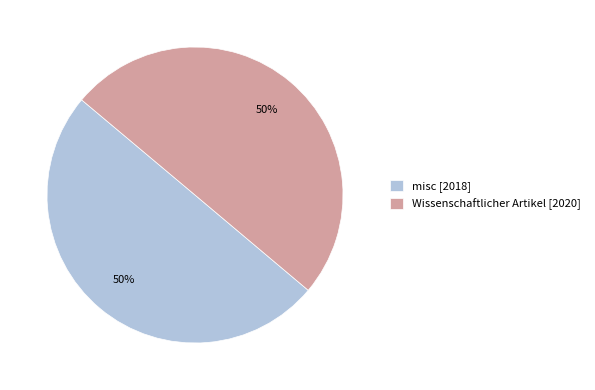

How many slices are in this pie chart?

2